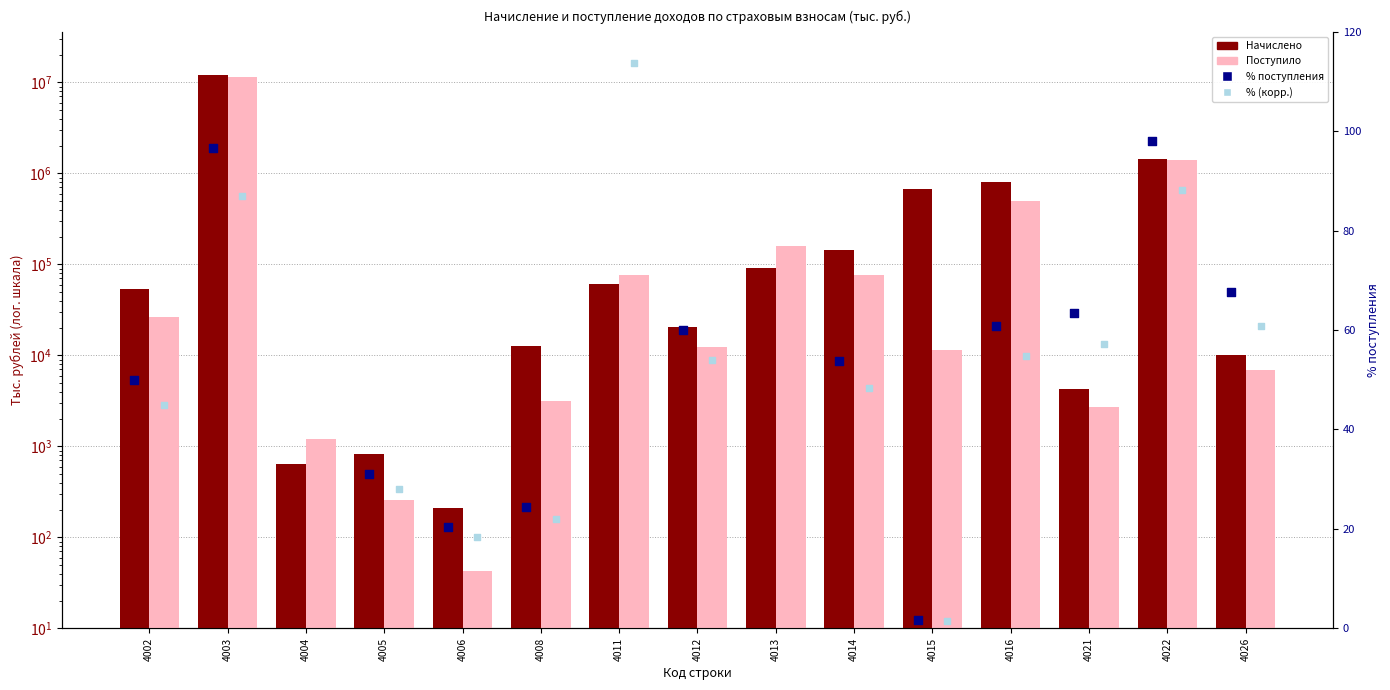

Which series reaches the minimum Y coordinate?

% (корр.)